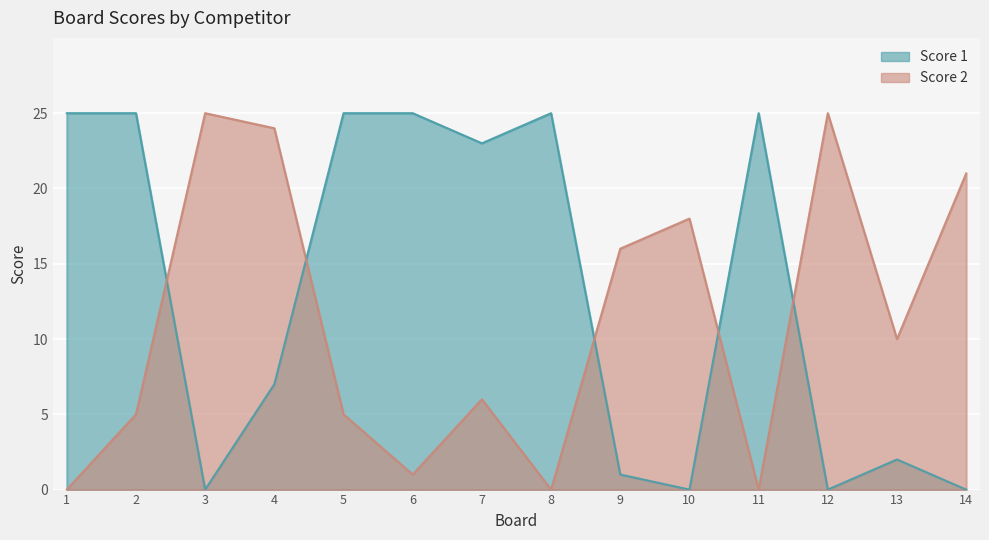

The value of Score 1 at 7 is 23. True or false?

True